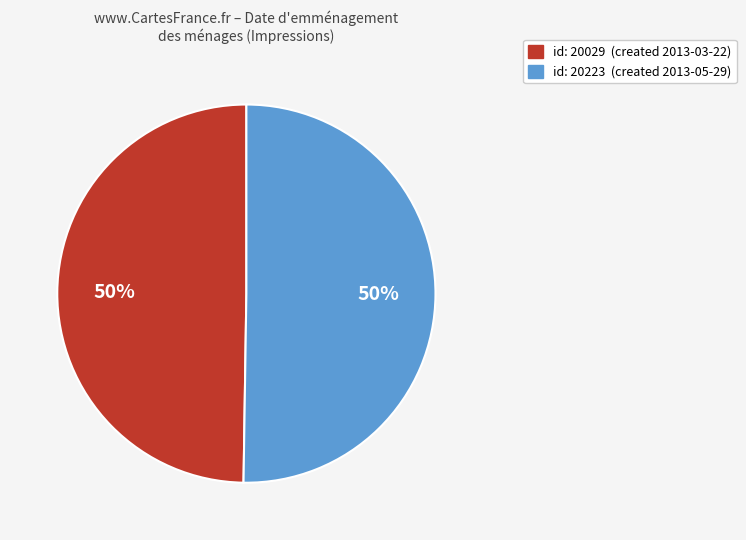

To the nearest percent, what is the average slice percentage?

50%